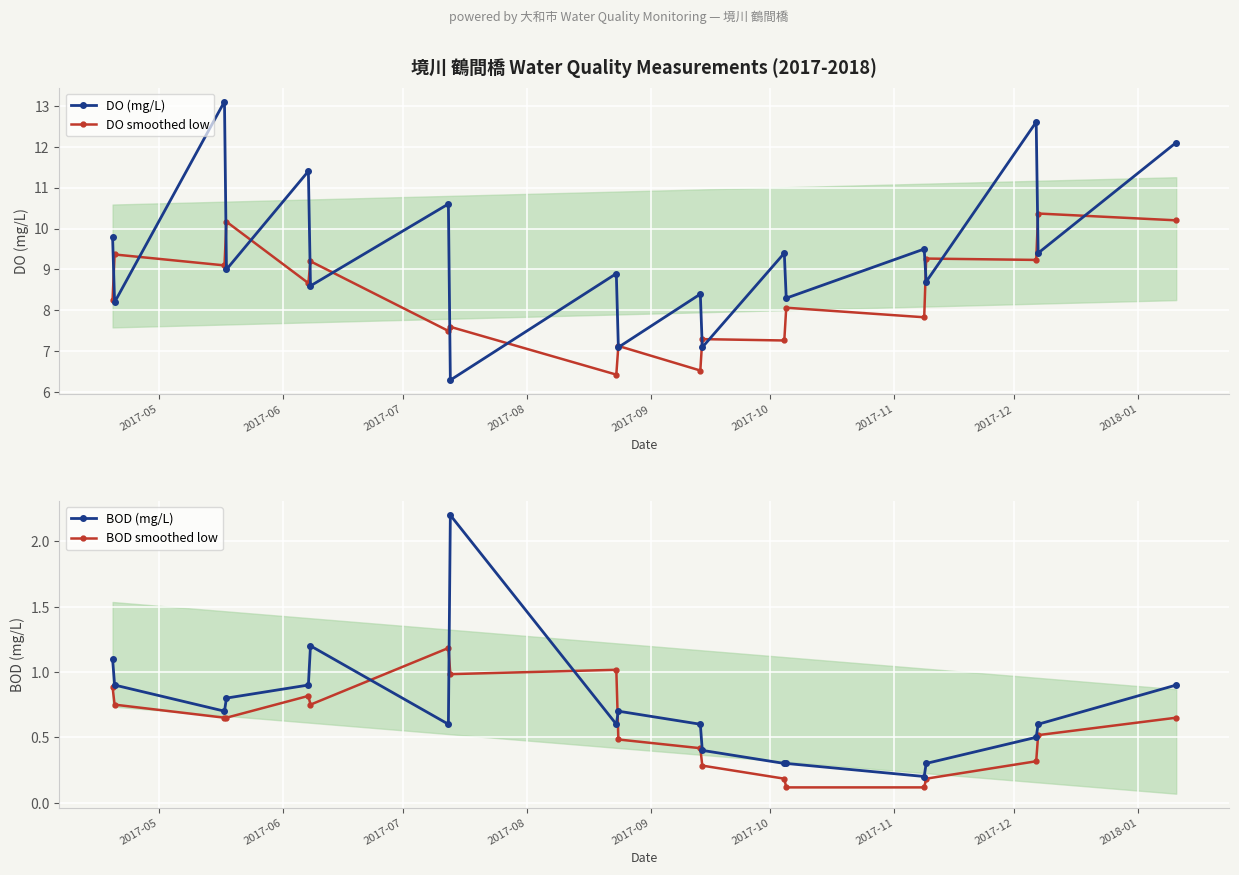

What is the highest value of the DO smoothed low series?

10.4